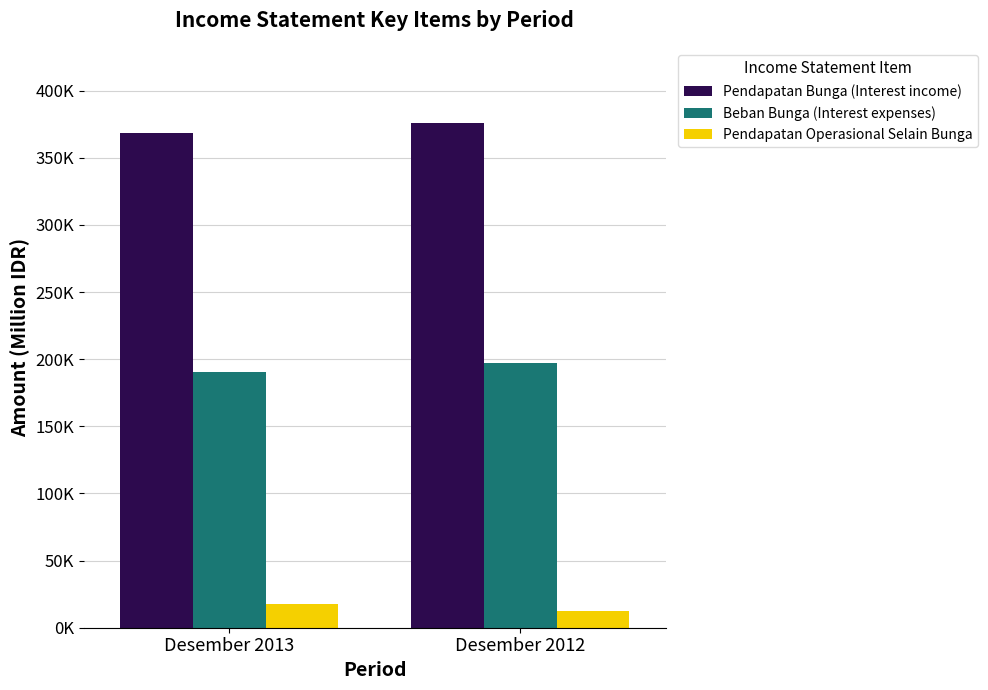

What are all the series names shown in the legend?

Pendapatan Bunga (Interest income), Beban Bunga (Interest expenses), Pendapatan Operasional Selain Bunga